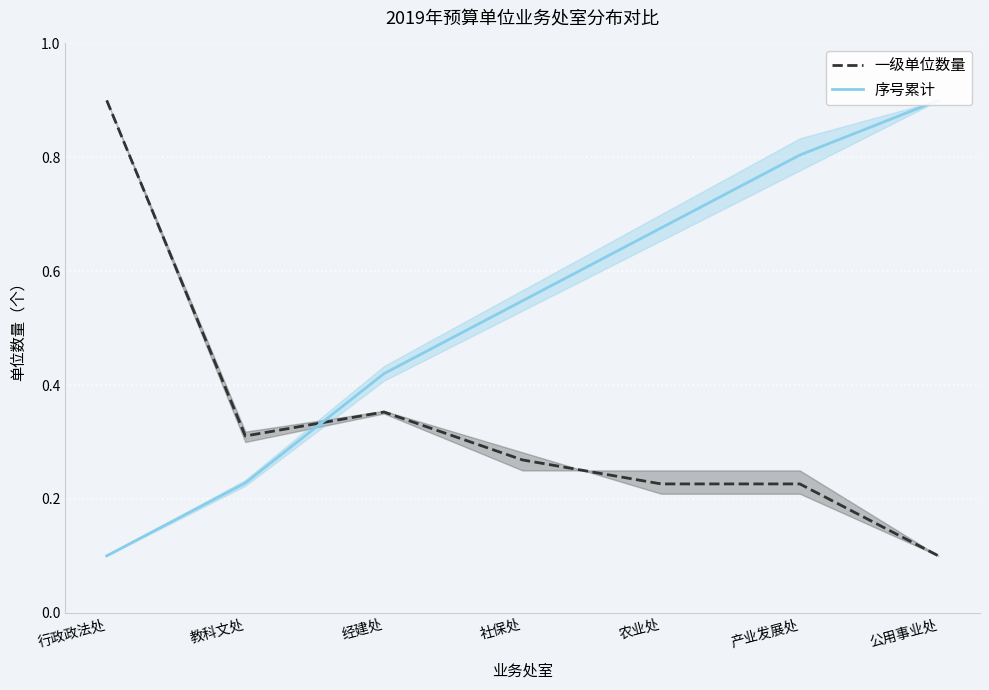

Where do 一级单位数量 and 序号累计 first cross each other?

教科文处 and 经建处